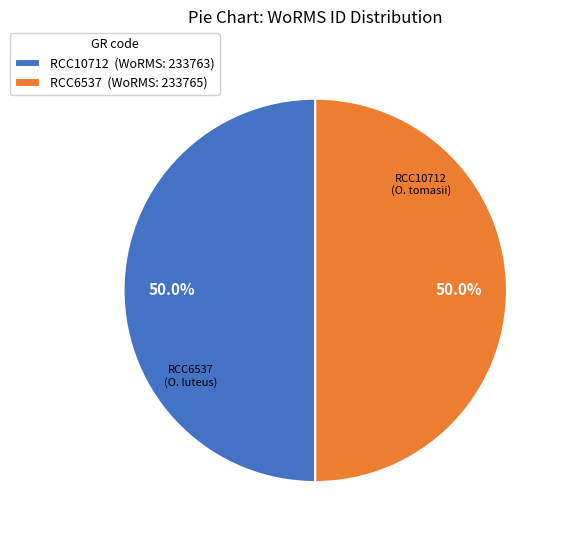

To the nearest percent, what is the average slice percentage?

50%